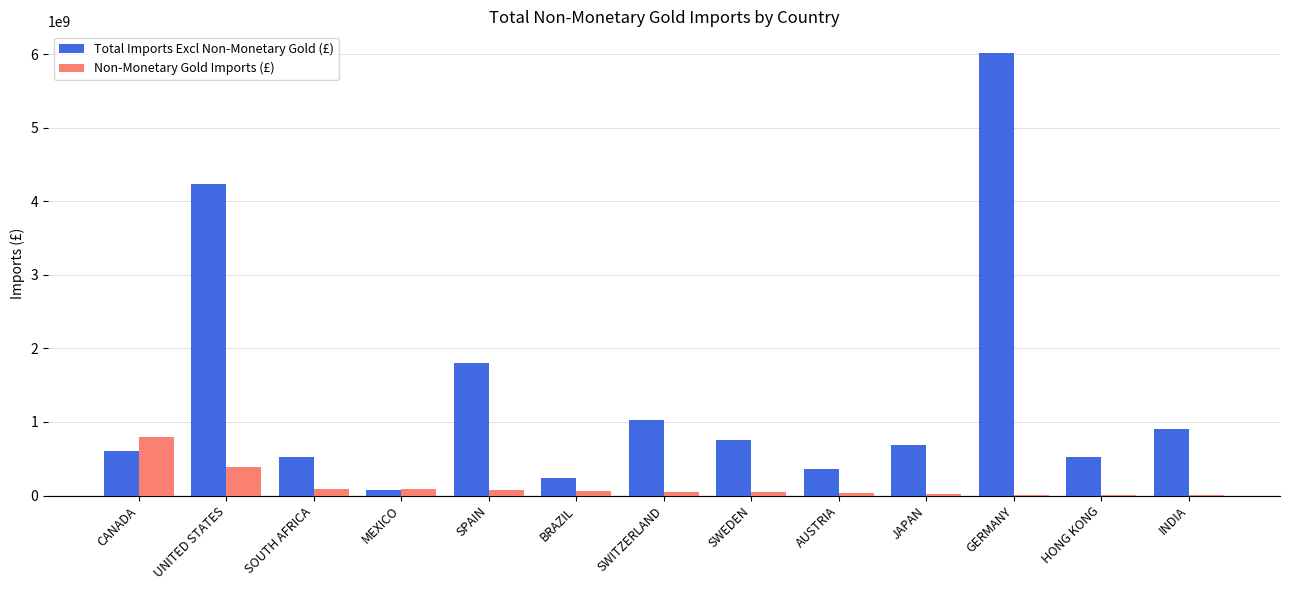

Which series changed the most between CANADA and SWEDEN?

Non-Monetary Gold Imports (£)